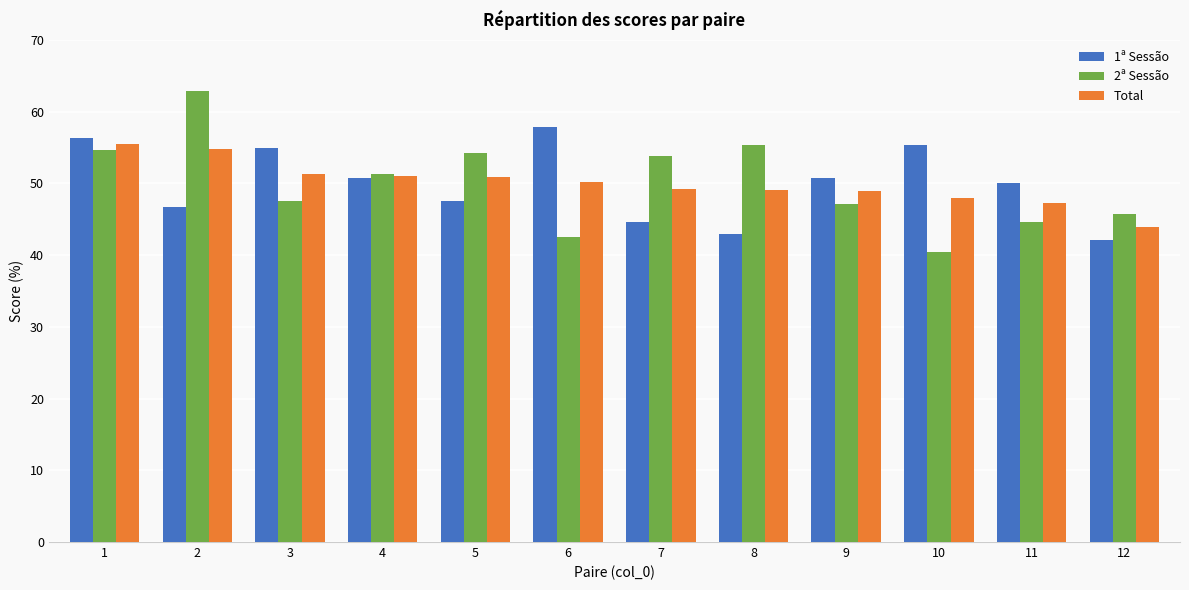

Which series changed the most between 5 and 12?

2ª Sessão